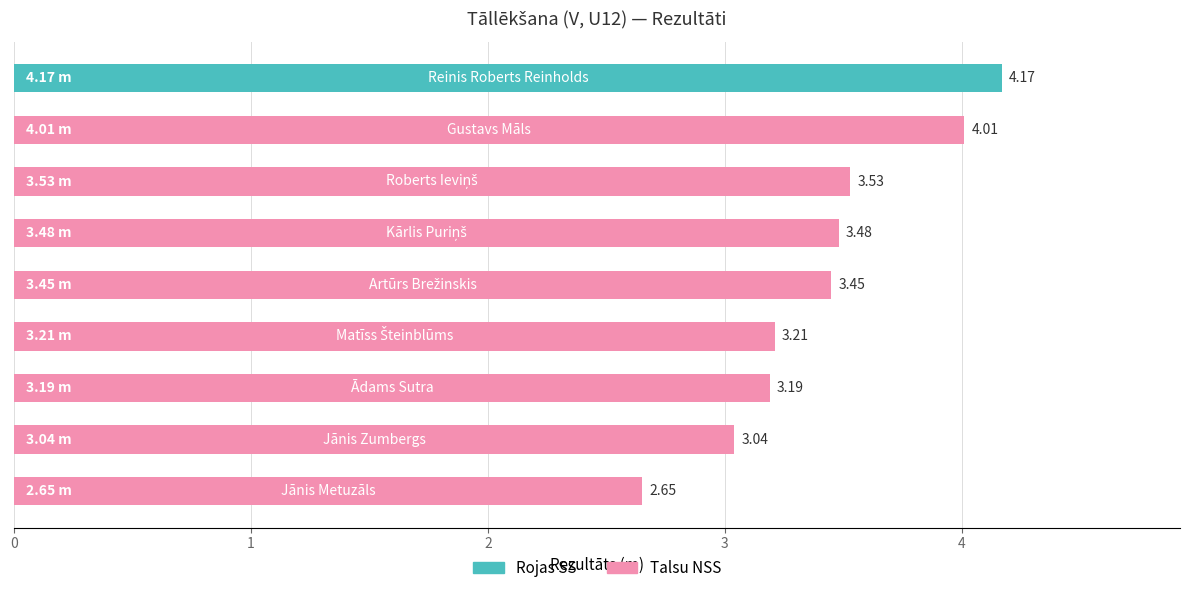

Count the number of data series in this chart.

1